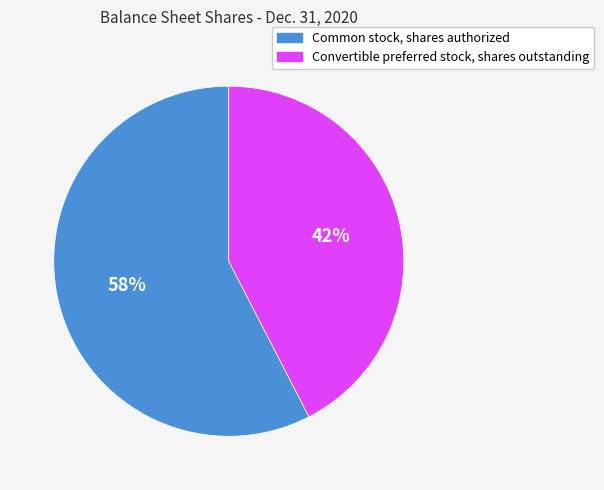

To the nearest percent, what portion does Convertible preferred stock, shares outstanding represent?

42%